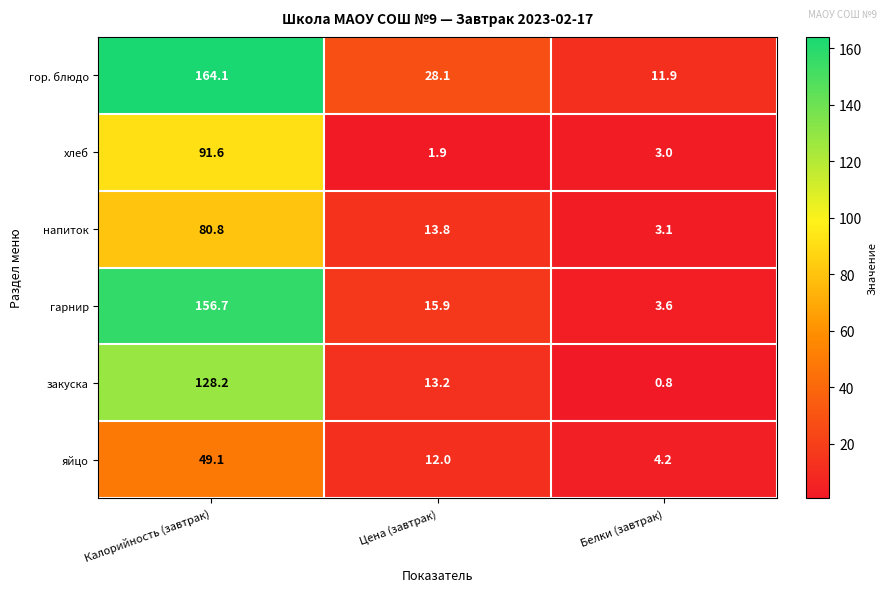

At which label does хлеб reach its minimum?

Цена (завтрак)